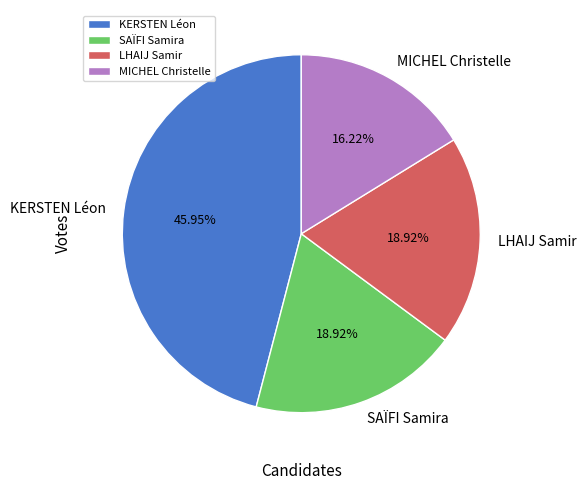

Does any single category account for the majority?

No